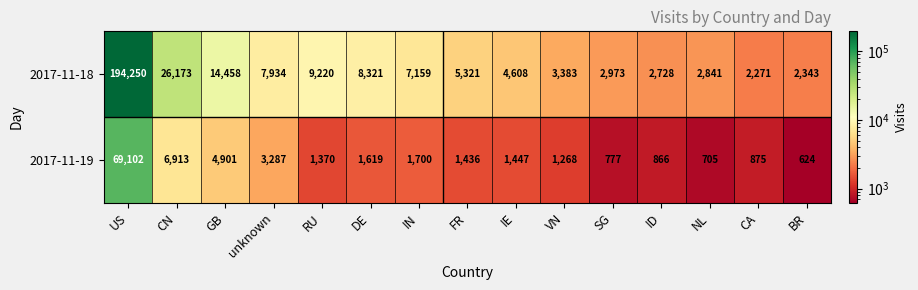

True or false: 2017-11-19 has a value of 2004 at CN.

False